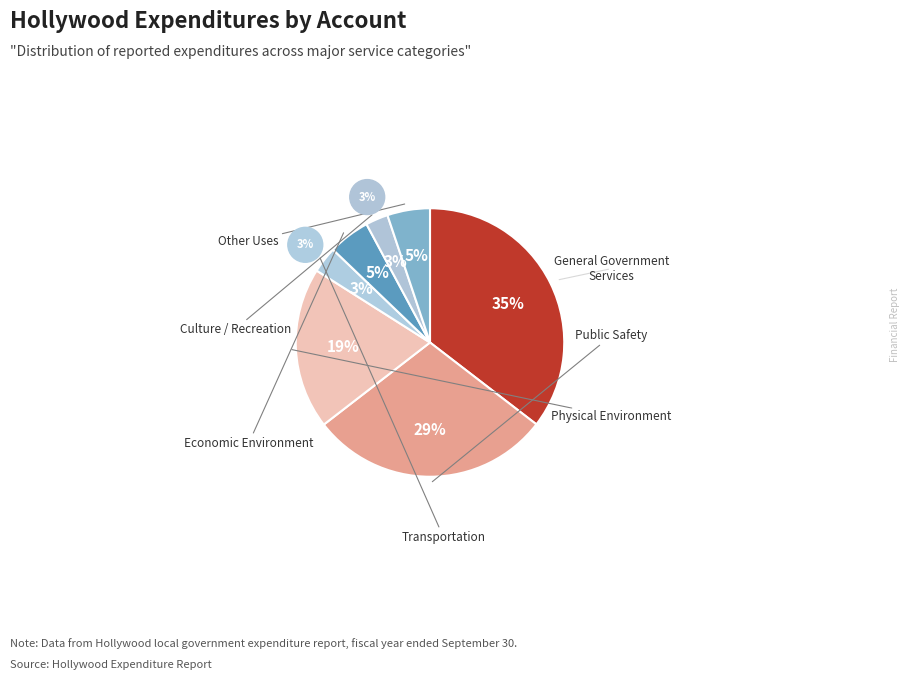

What is the ratio of the value at General Government
Services to the value at Physical Environment?

1.8